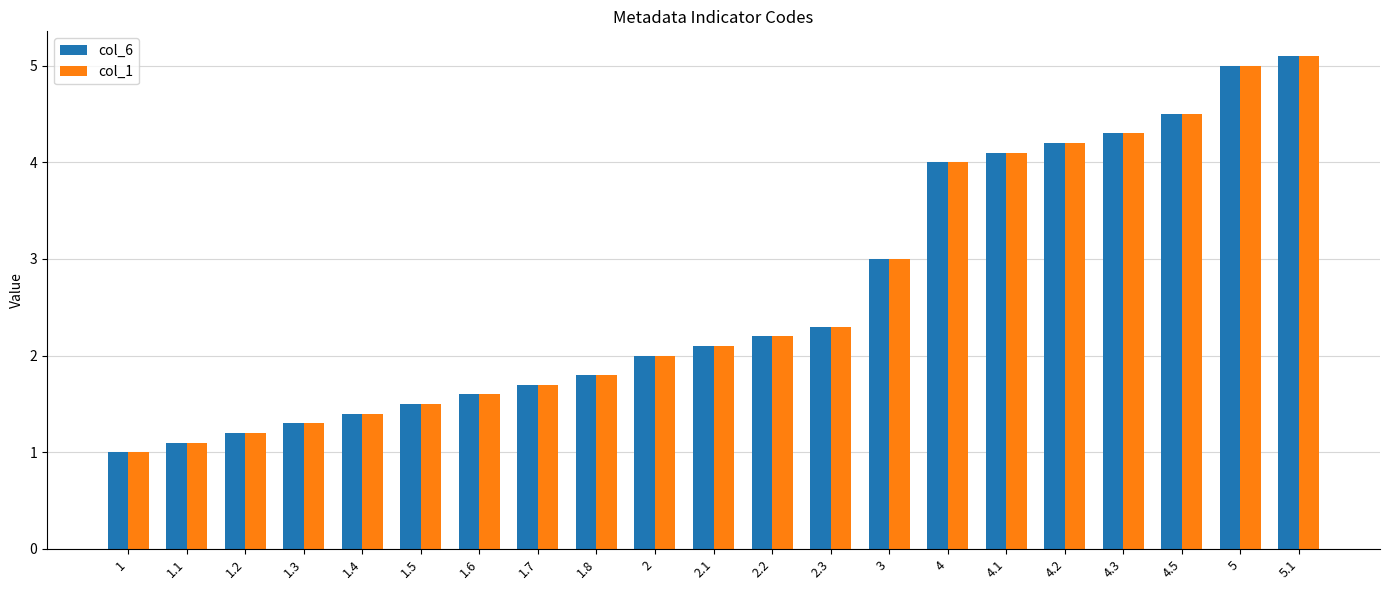

How many distinct data groups are displayed?

2